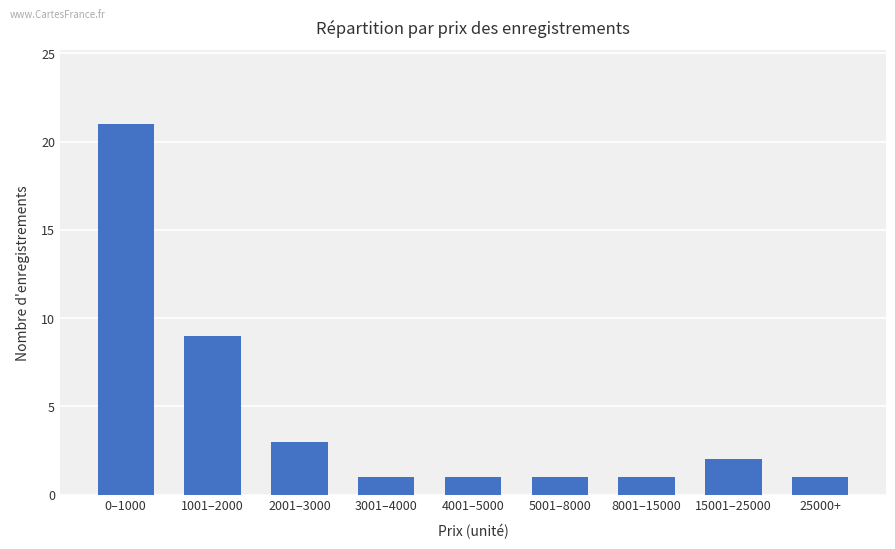

What is the difference between the maximum and minimum values?

20